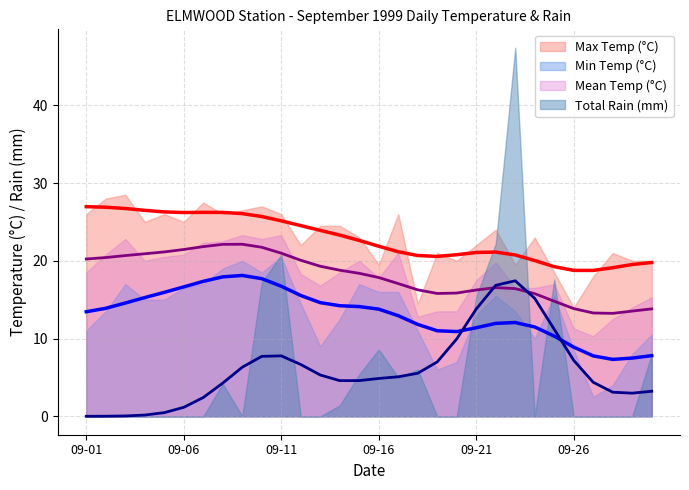

Where do Mean Temp (°C) and Total Rain (mm) first cross each other?

09-21 and 09-22